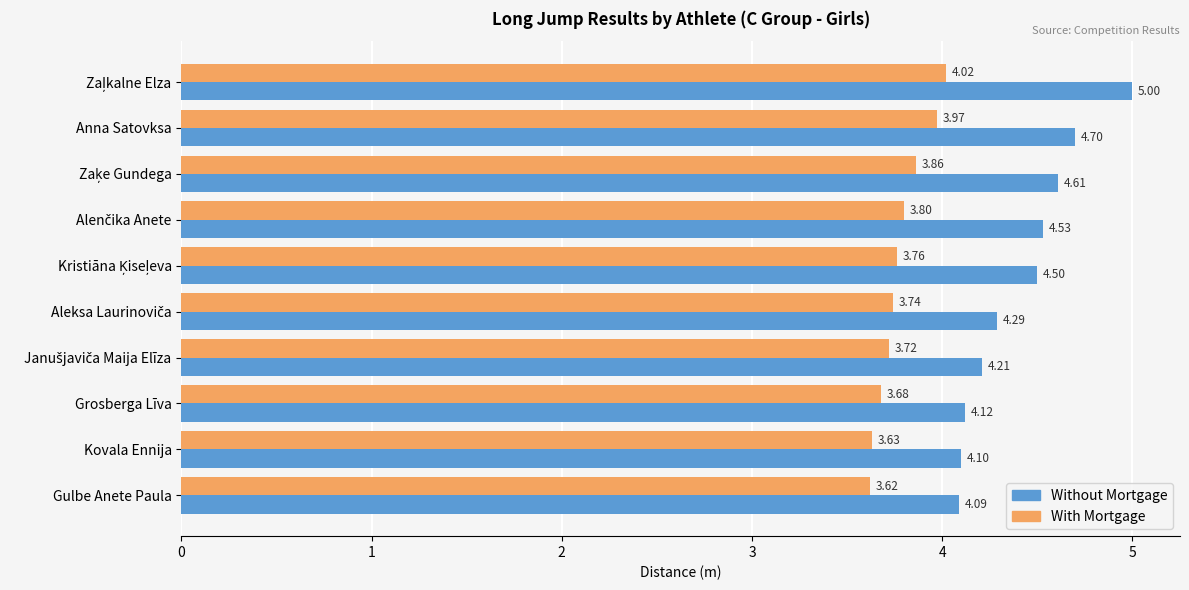

Which series has the largest total across all categories?

Without Mortgage